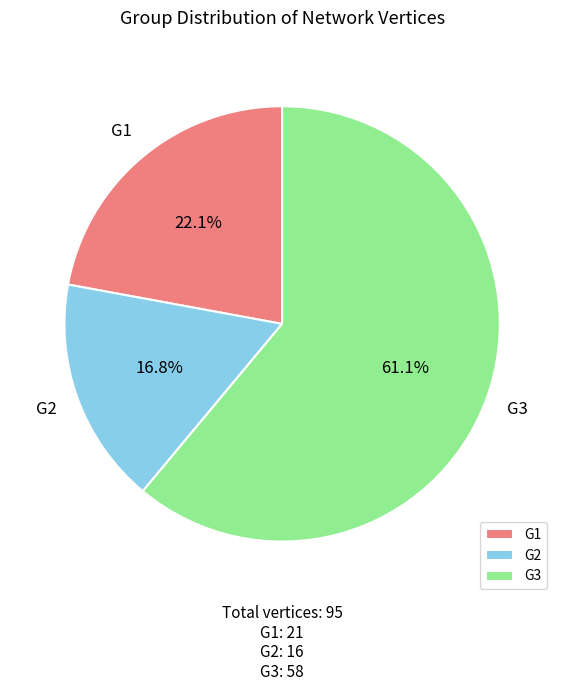

Count the number of slices in the pie.

3